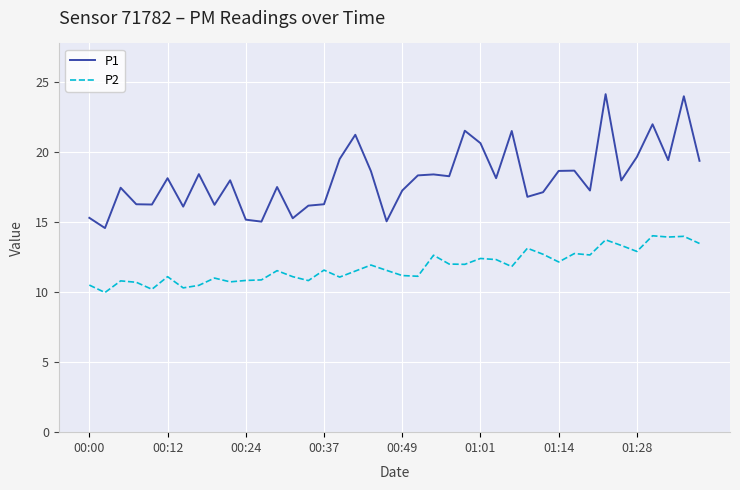

True or false: P2 and P1 cross at least once.

False